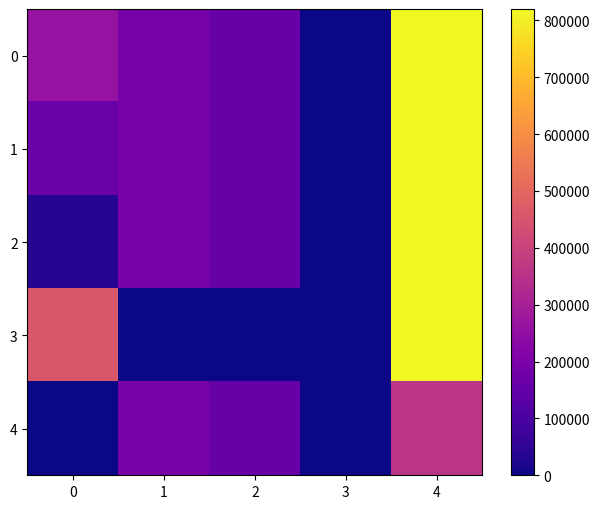

Which series has the largest range (max minus min)?

3